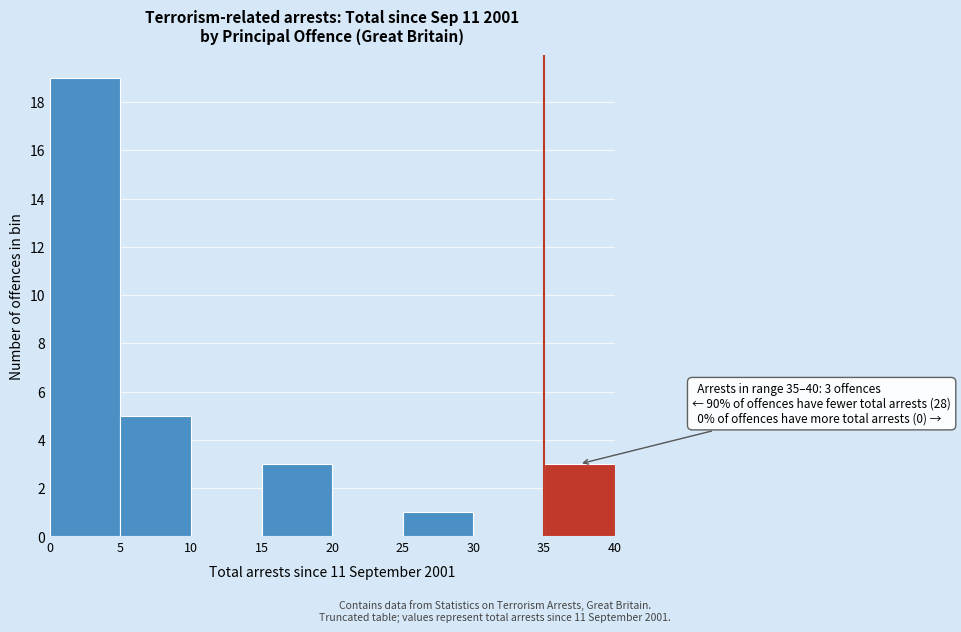

Which range on the x-axis has the tallest bar?

0 to 5